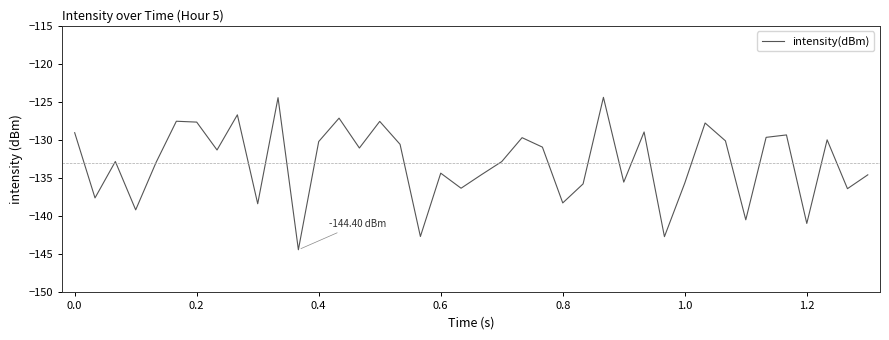

What is the difference between the maximum and minimum values?

20.0